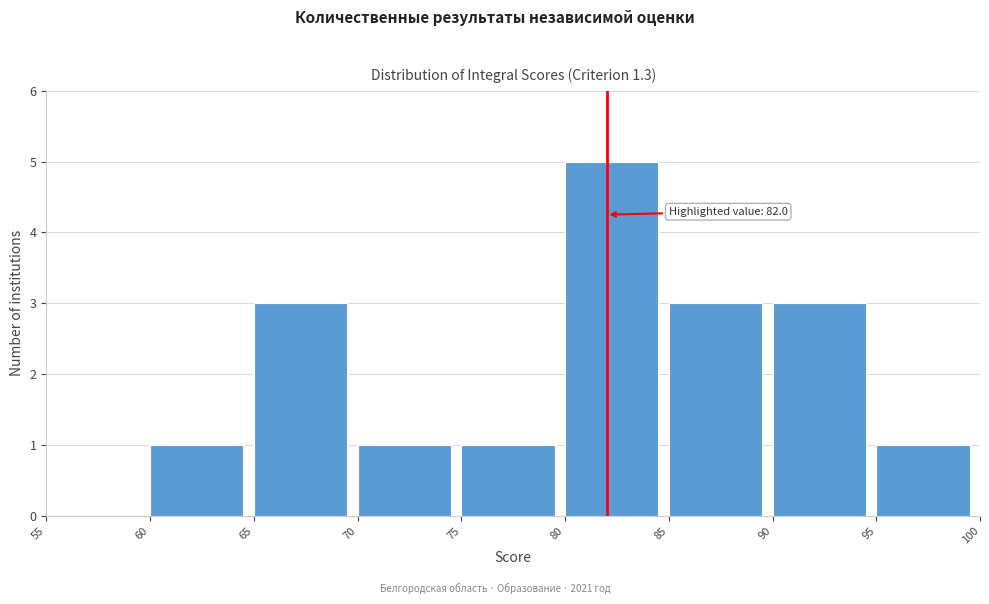

Over which range of the x-axis is the bar tallest?

80 to 85